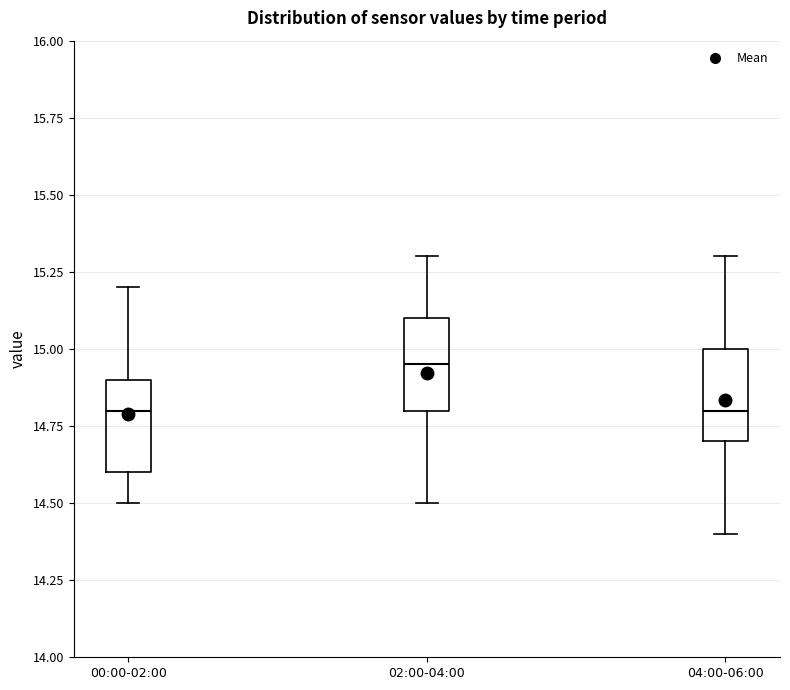

Where does the upper whisker of the box for 00:00-02:00 end on the y-axis? The values are not printed on the chart, so give them approximately, as read against the axis.

15.20